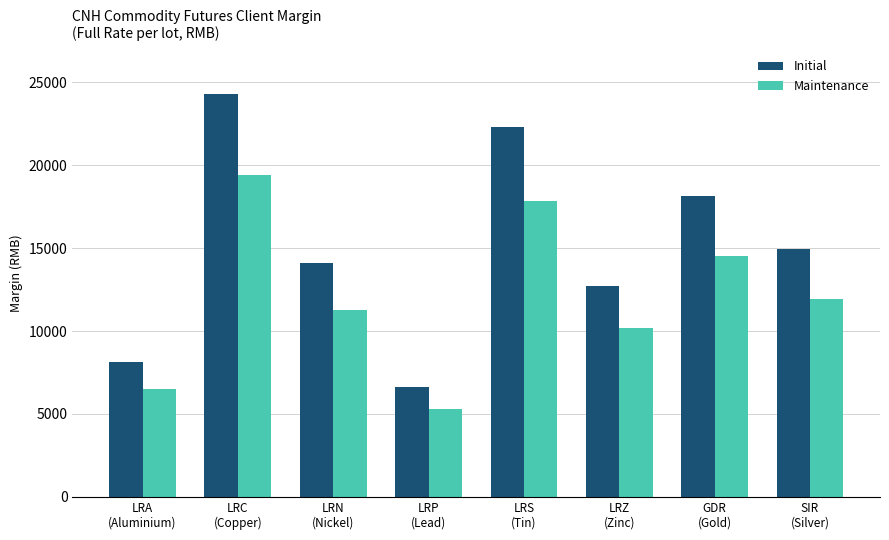

What is the smallest value displayed?

5288